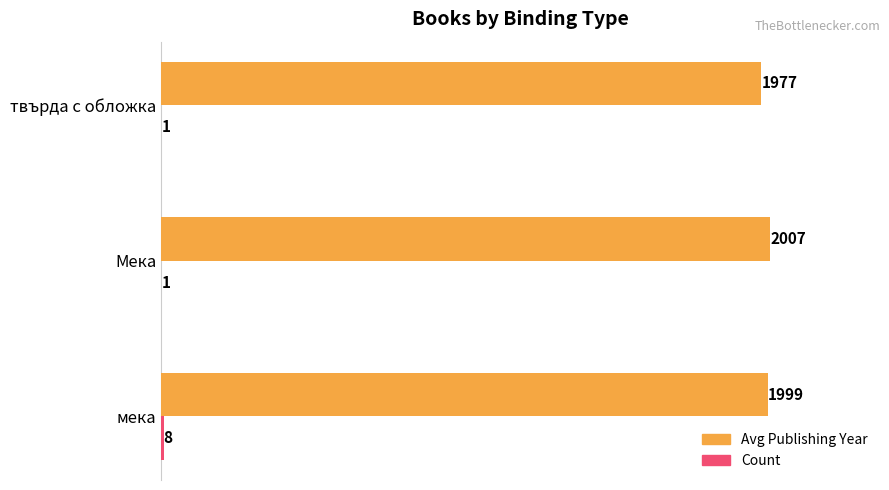

Between мека and Мека, which series saw the biggest shift?

Avg Publishing Year